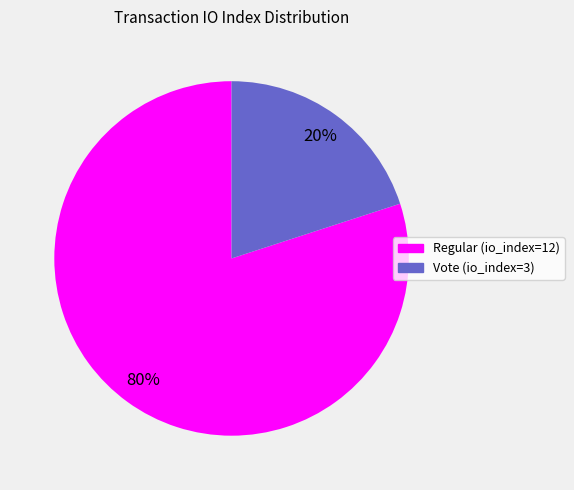

To the nearest percent, what is the average slice percentage?

50%